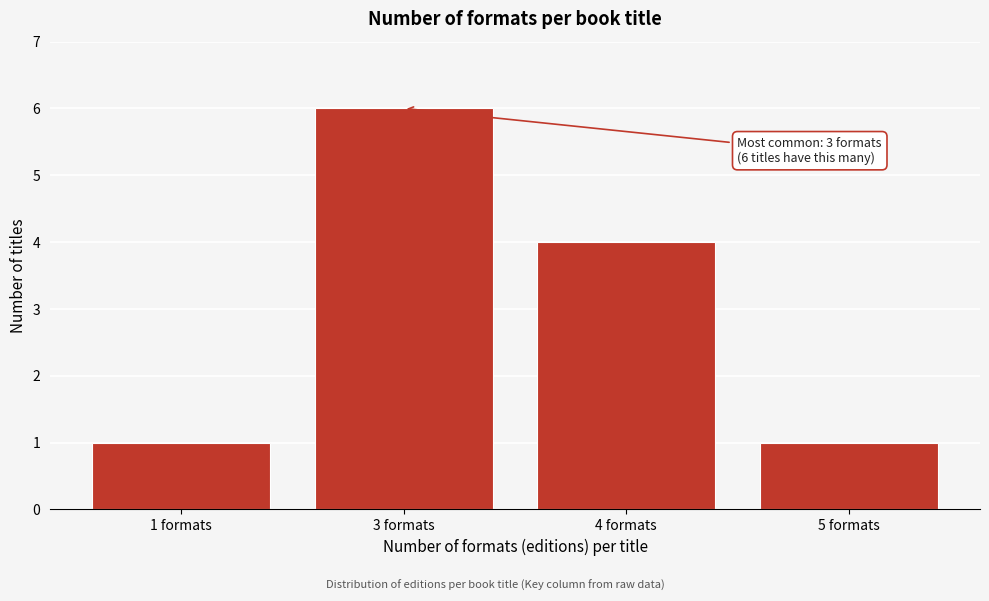

Reading left to right, extract all data points from this chart.

1	6	4	1